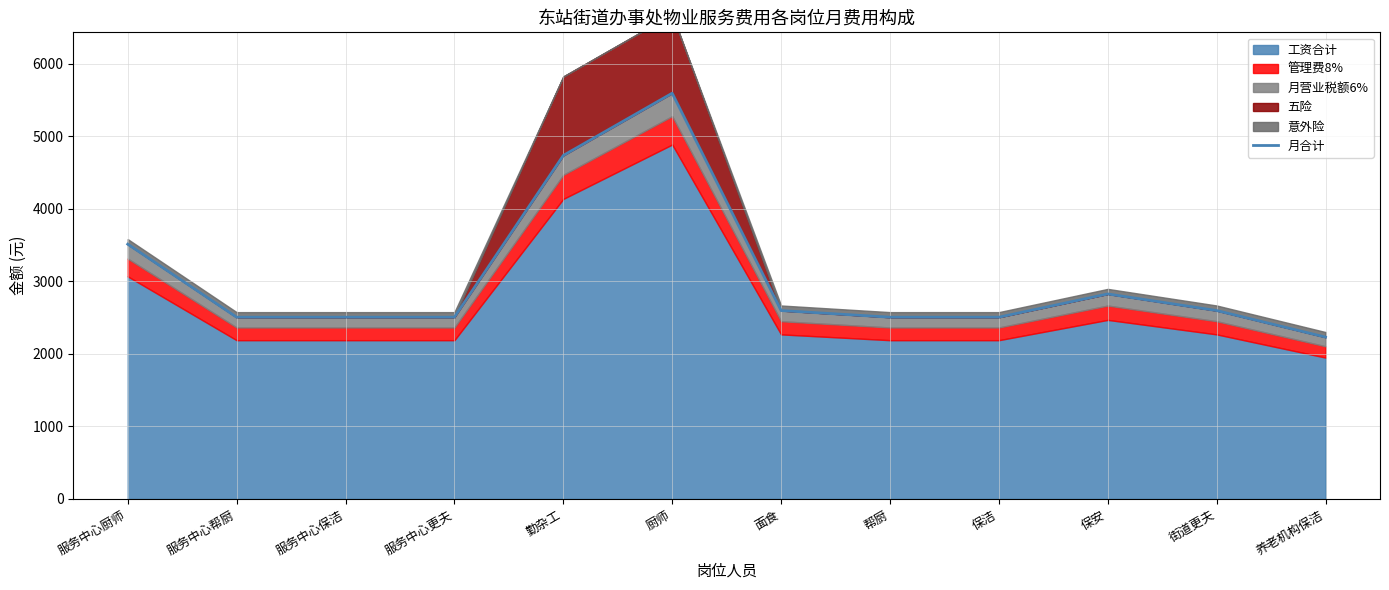

Which label corresponds to the largest value in the chart?

厨师